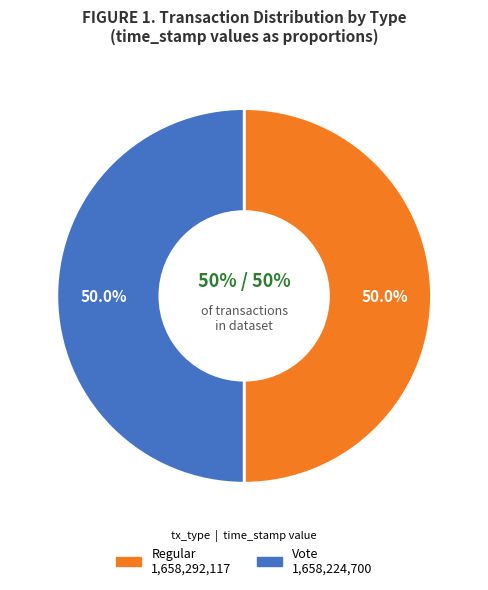

What is the change in value from Regular to Vote?

-67417